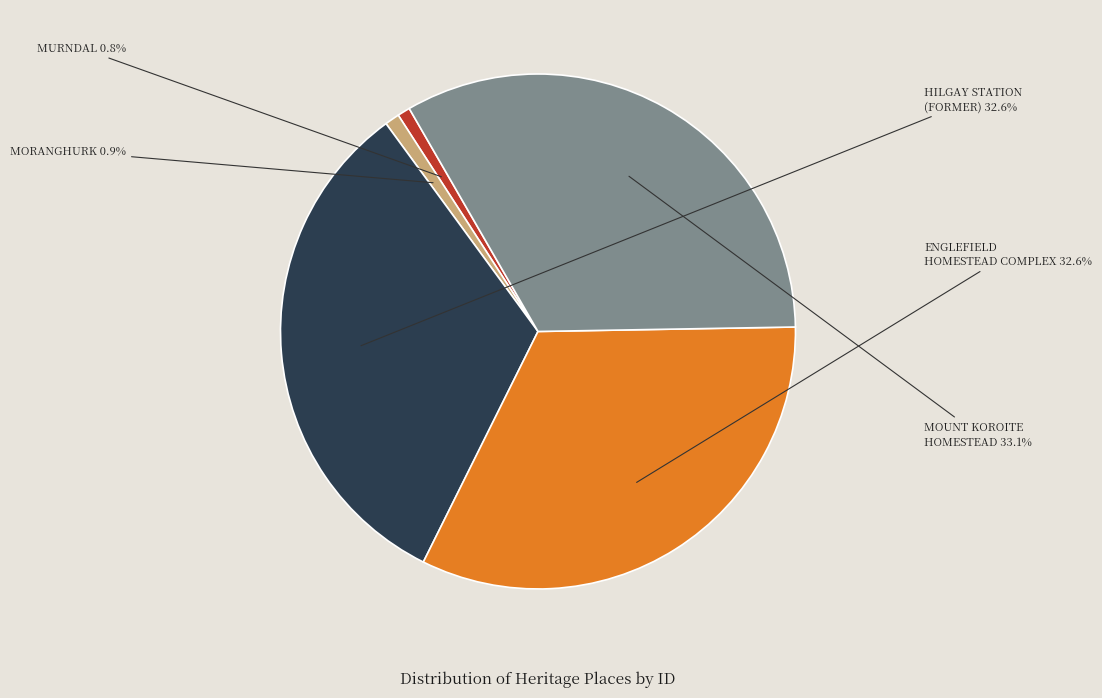

Does any single category account for the majority?

No